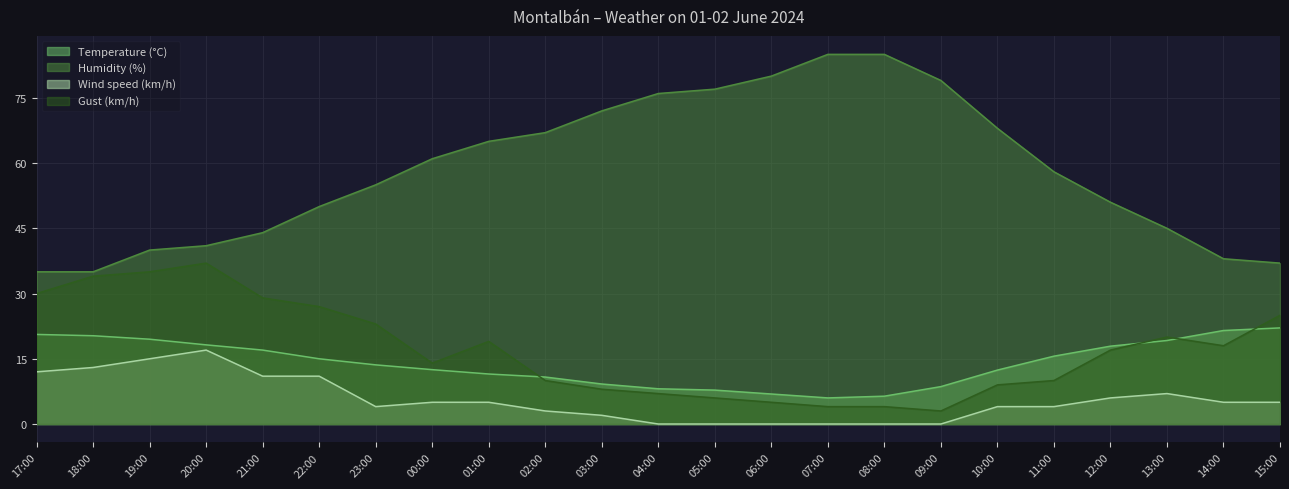

True or false: Humidity (%) and Gust (km/h) cross at least once.

False